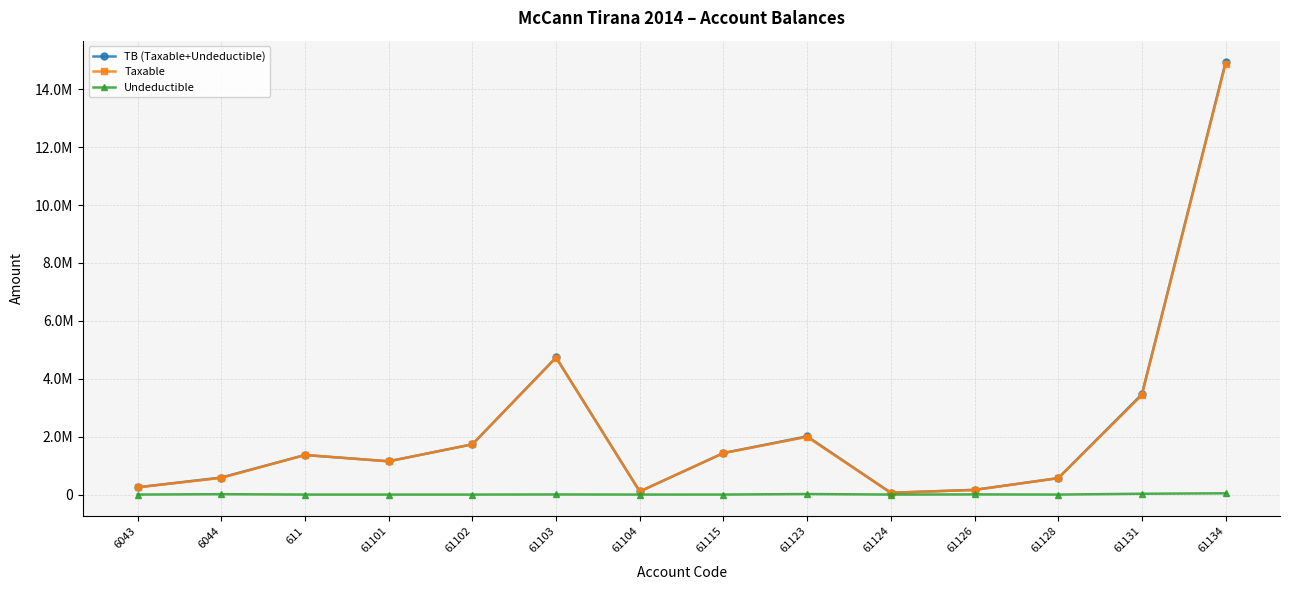

True or false: TB (Taxable+Undeductible) has more than 1 interior local peaks.

True